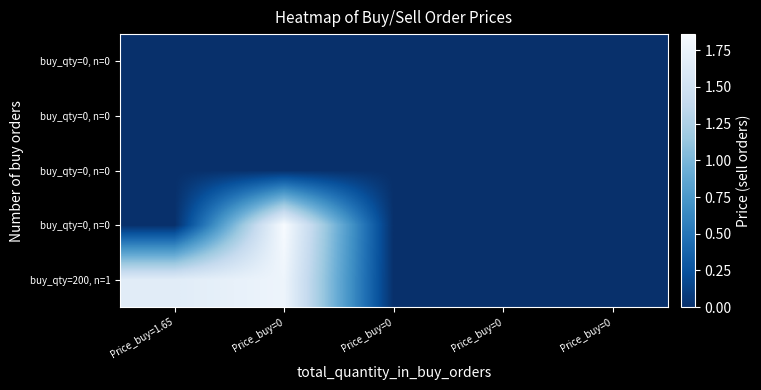

What is the total value across all series at Price_buy=0?

3.6